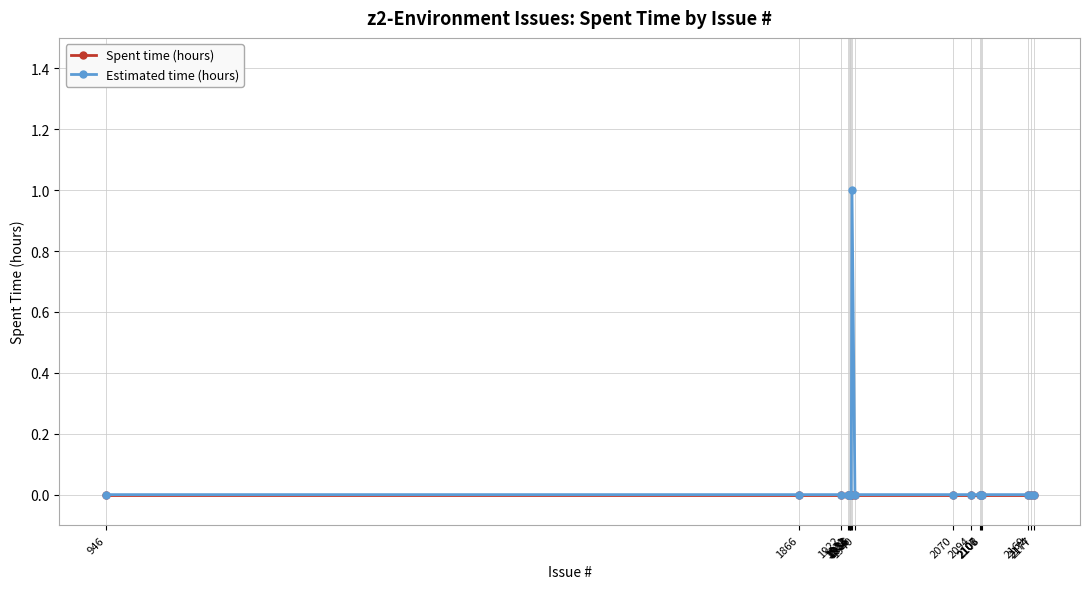

Reading left to right, what are all the values shown in this chart?

Spent time (hours): 0	0	0	0	0	0	0	0	0	0	0	0	0	0	0	0	0	0
Estimated time (hours): 0	0	0	0	0	0	0	0	1	0	0	0	0	0	0	0	0	0